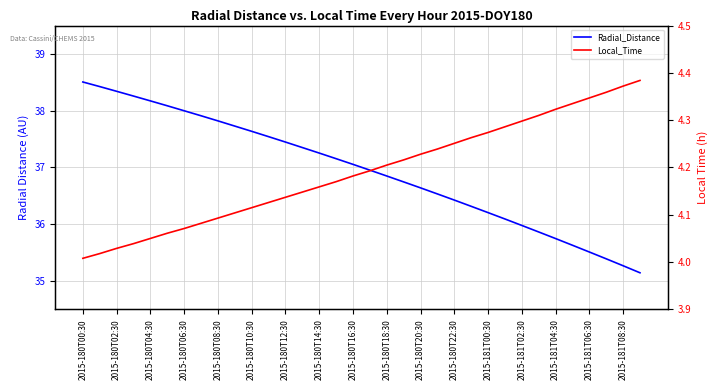

True or false: Local_Time has more than 1 interior local peaks.

False